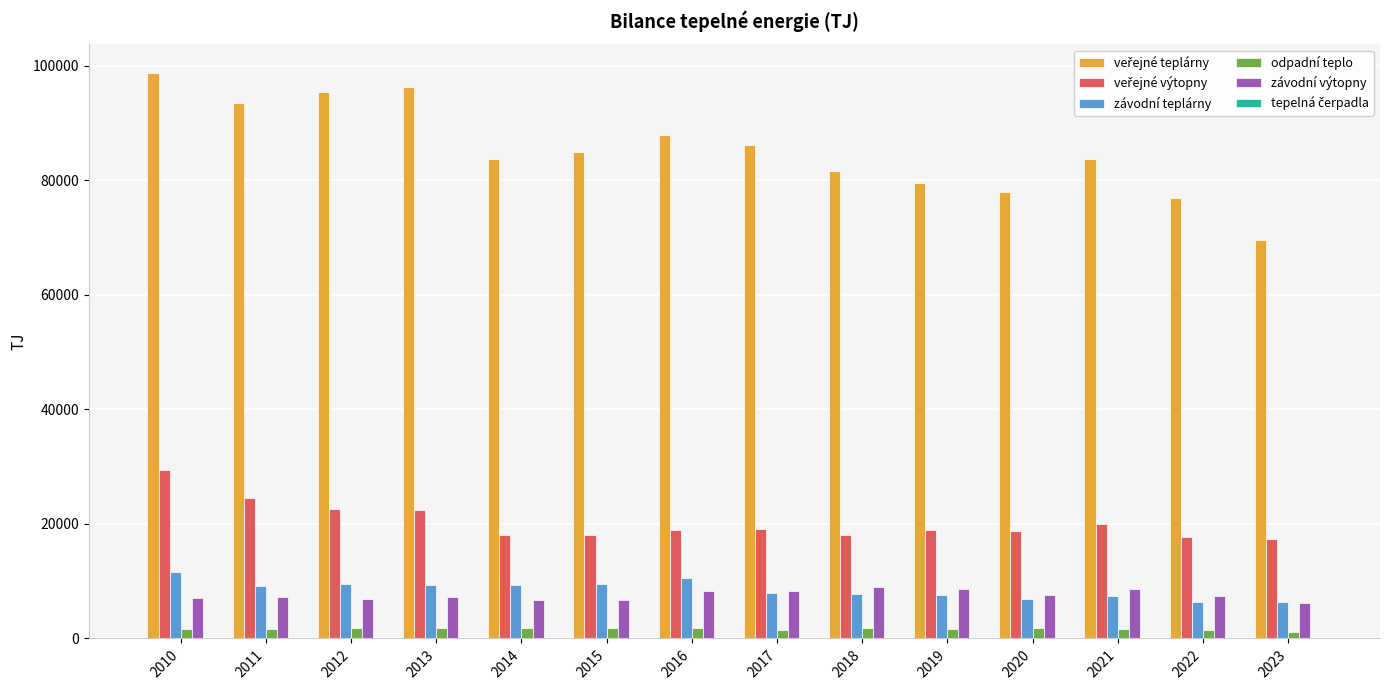

What is the maximum value shown in the chart?

98794.0